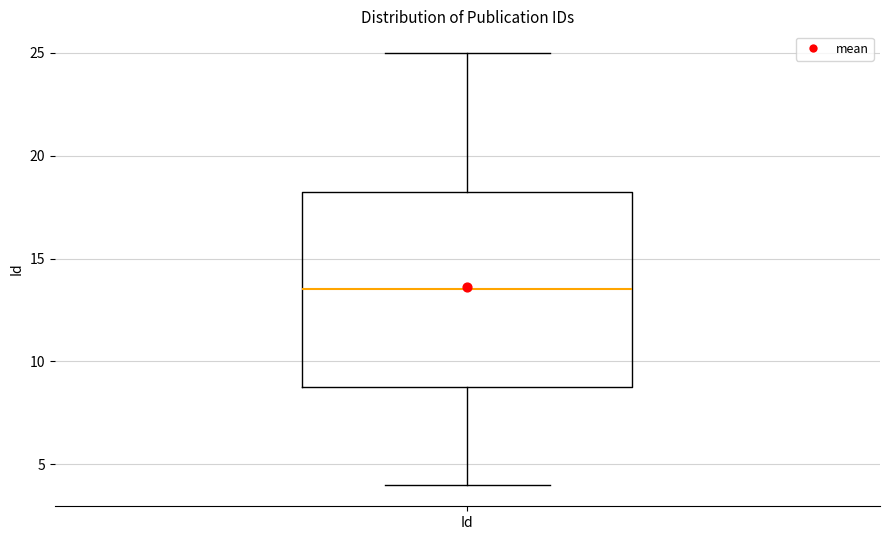

Where does the lower whisker of the box for Id end on the y-axis? The values are not printed on the chart, so give them approximately, as read against the axis.

4.0